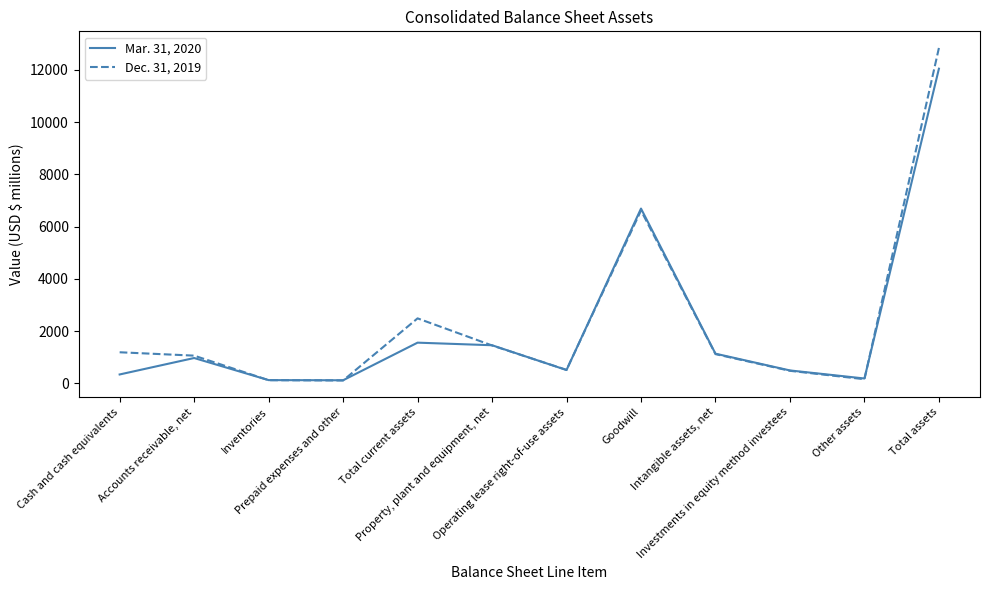

Where is the first local maximum for Dec. 31, 2019?

Total current assets